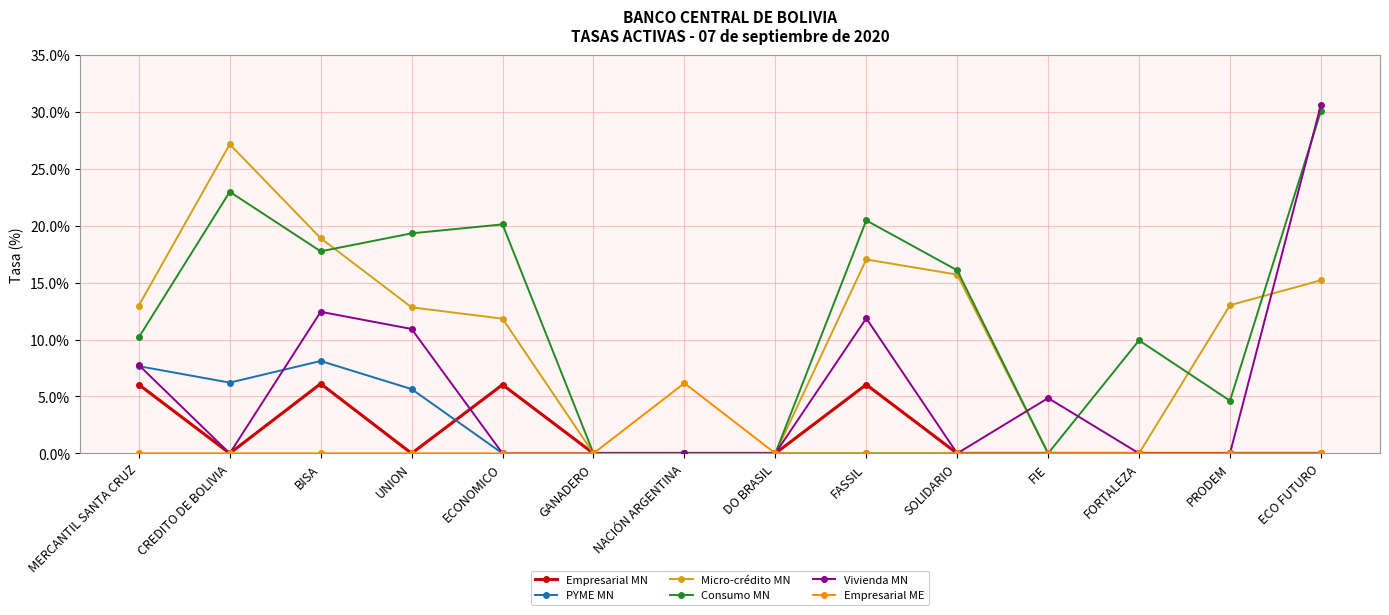

What position from the left is FORTALEZA?

12